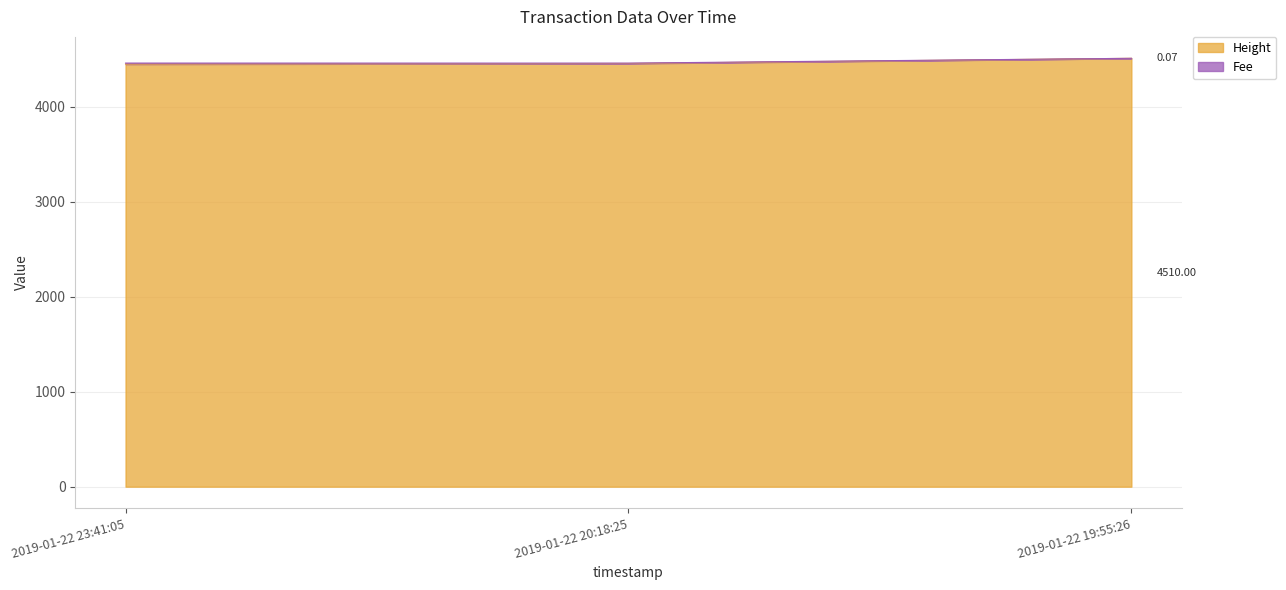

How many lines are shown in the chart?

2